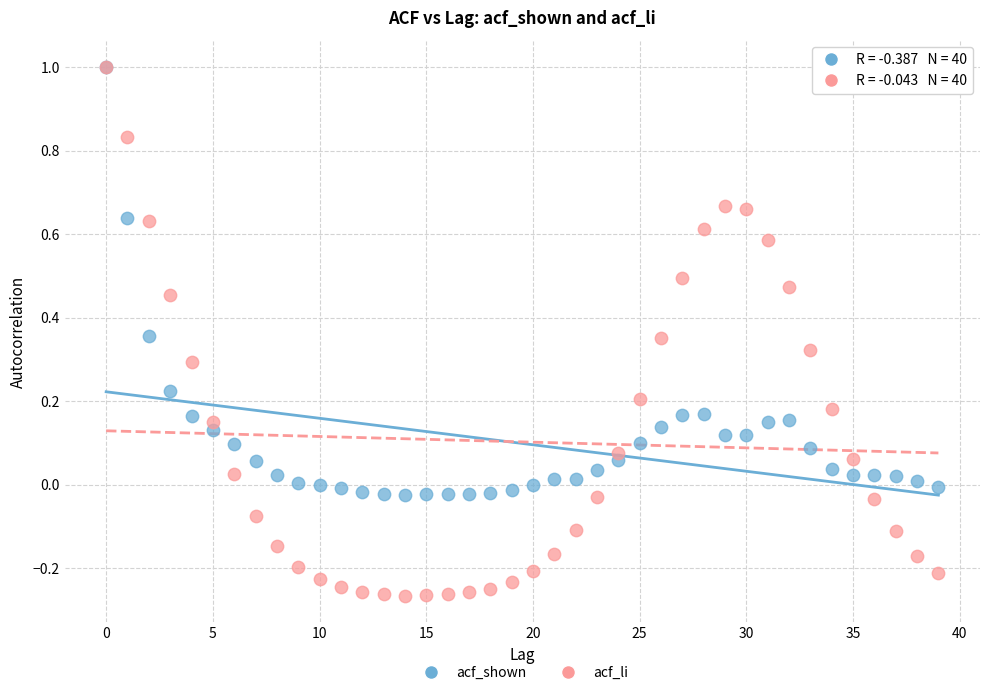

What are all the series names shown in the legend?

acf_shown, acf_li